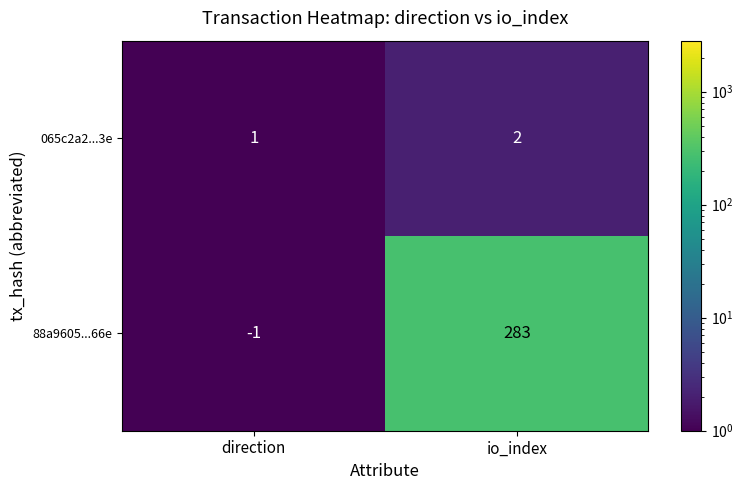

True or false: 065c2a2...3e has a value of 4 at io_index.

False